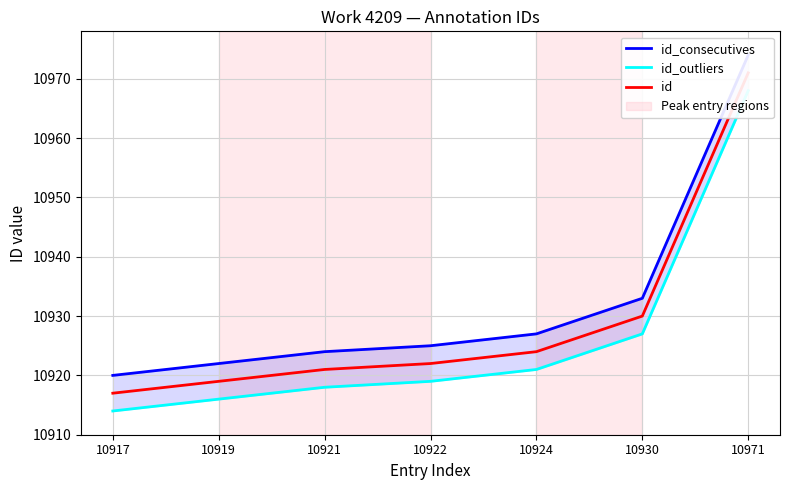

Which series changed the most between 10921 and 10930?

id_consecutives